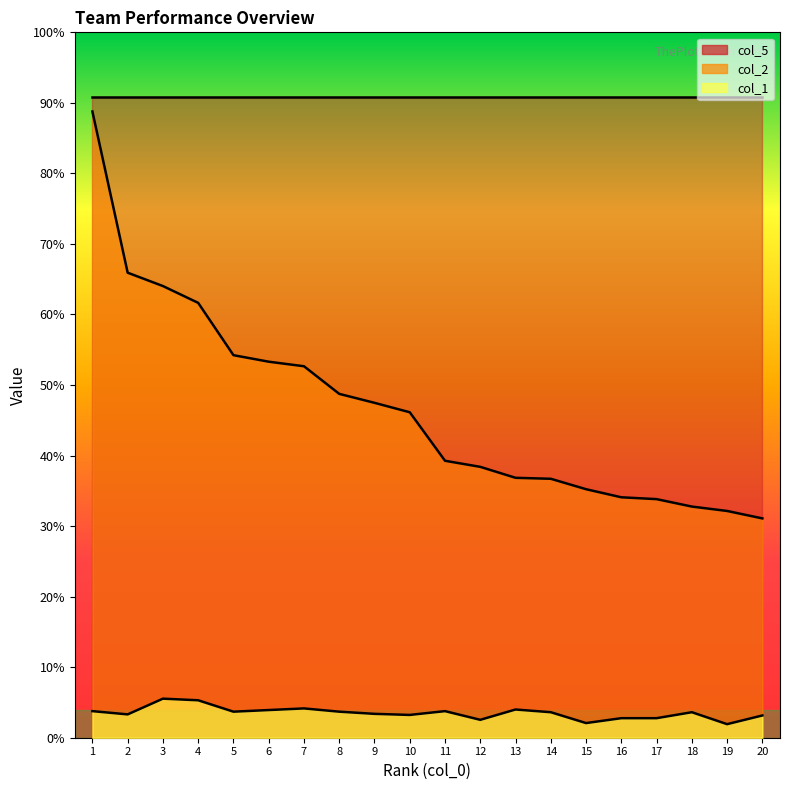

True or false: col_1 and col_2 intersect in this chart.

False